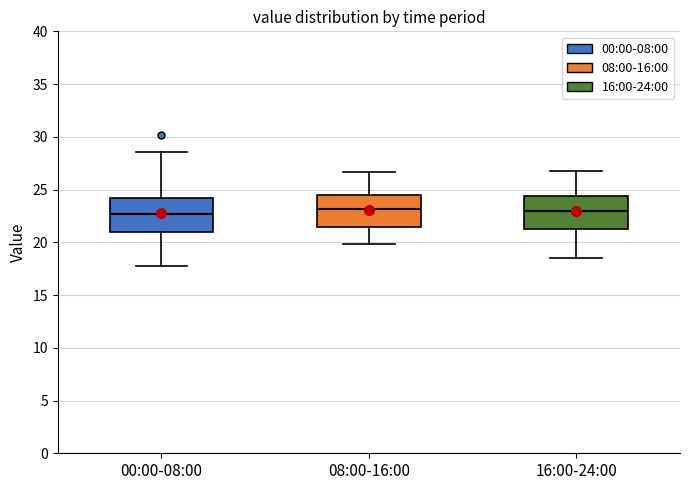

Where is the upper edge of the box for 00:00-08:00 on the y-axis? The values are not printed on the chart, so give them approximately, as read against the axis.

24.0